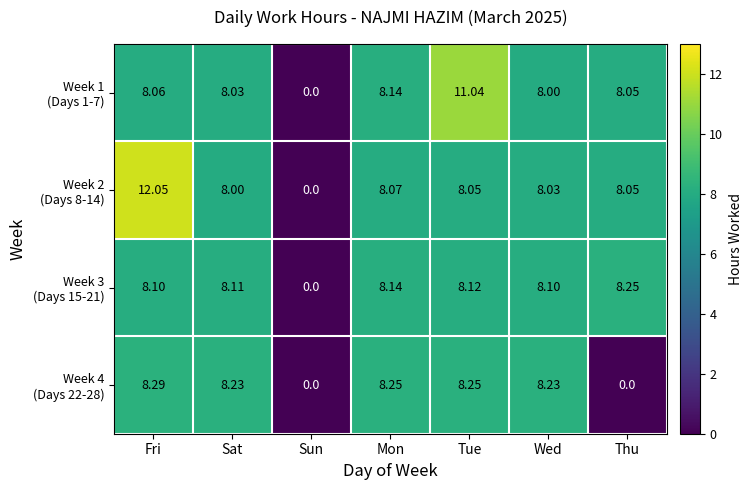

At which category is the sum across all series the highest?

Fri